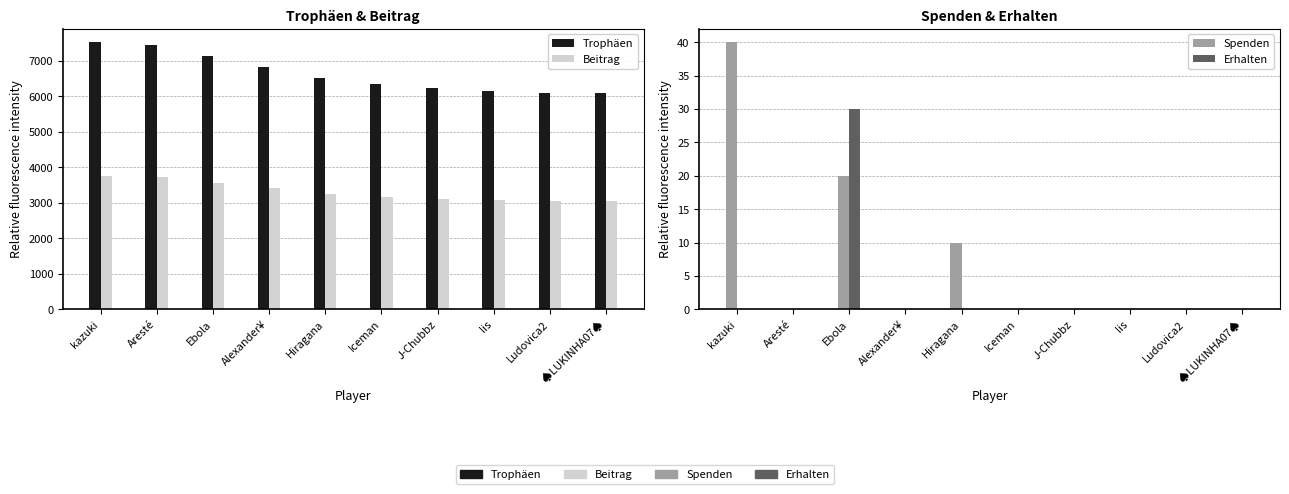

Reading left to right, extract all data points from this chart.

Trophäen: 7520	7446	7126	6821	6500	6349	6232	6152	6104	6097
Beitrag: 3760	3723	3563	3410	3250	3174	3116	3076	3052	3048
Spenden: 40	0	20	0	10	0	0	0	0	0
Erhalten: 0	0	30	0	0	0	0	0	0	0